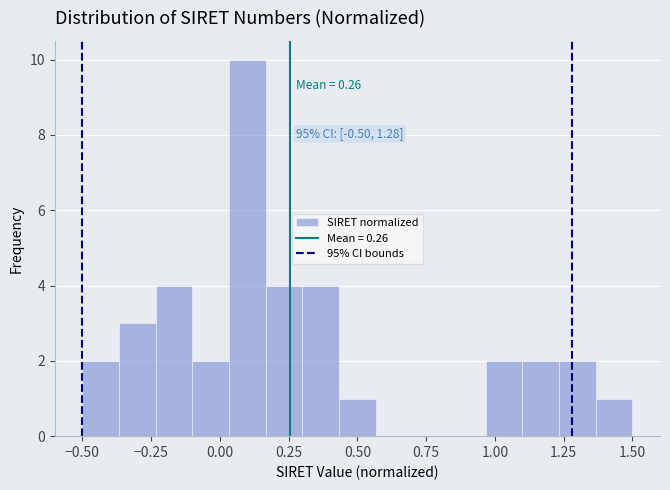

Read against the x-axis, roughly where is the centre of the tallest bar?

0.10